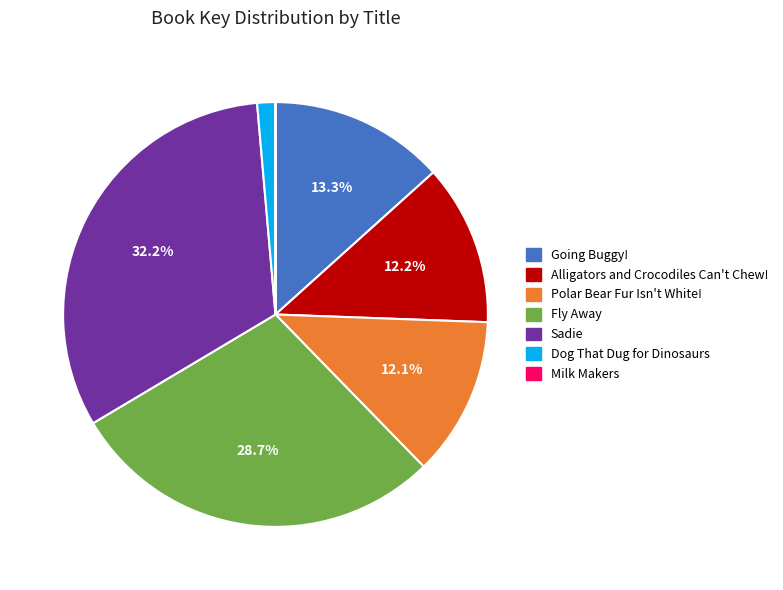

Do Alligators and Crocodiles Can't Chew! and Polar Bear Fur Isn't White! together represent more than half of the pie?

No